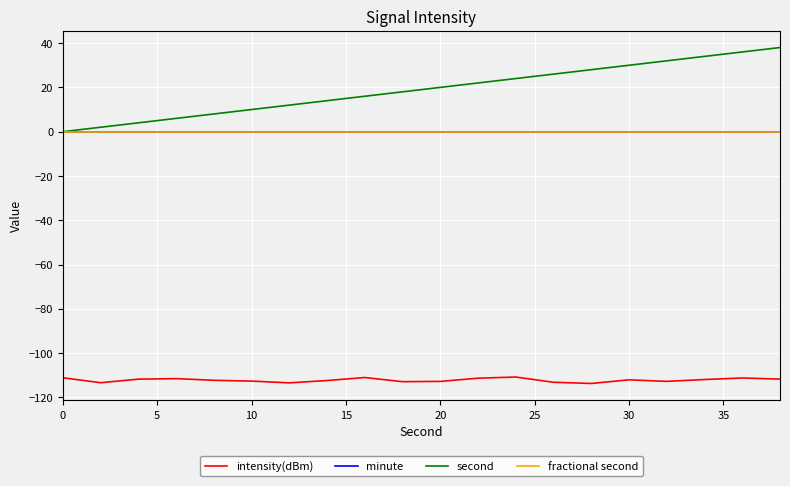

How many interior local peaks does the intensity(dBm) series have?

5